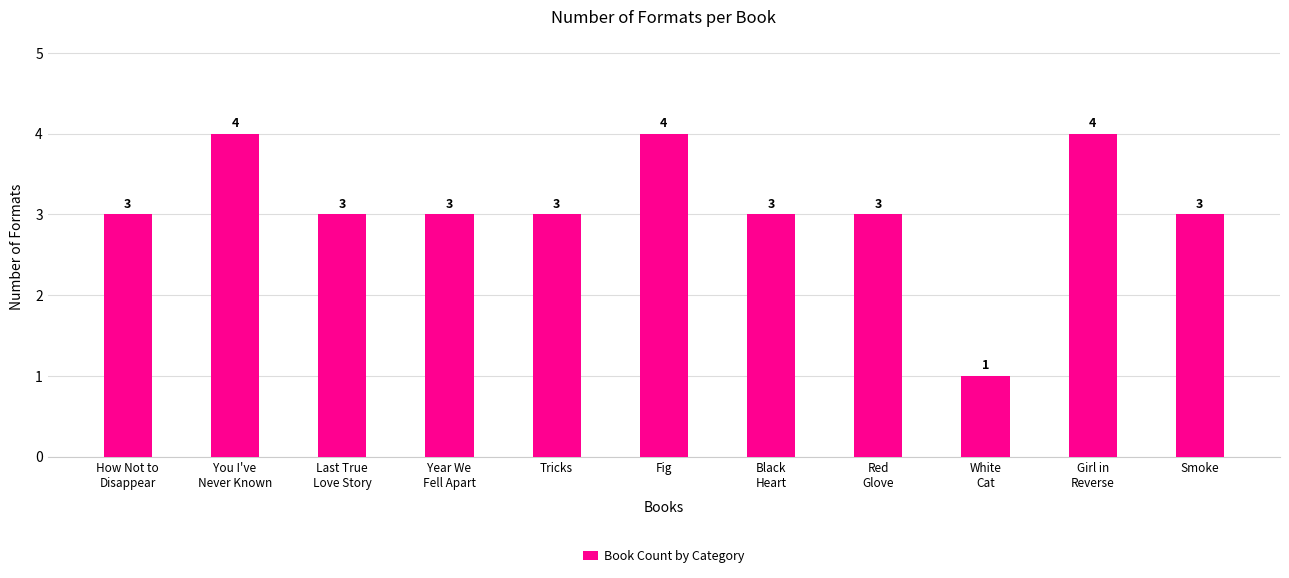

Reading left to right, transcribe all the data shown in this chart.

3	4	3	3	3	4	3	3	1	4	3